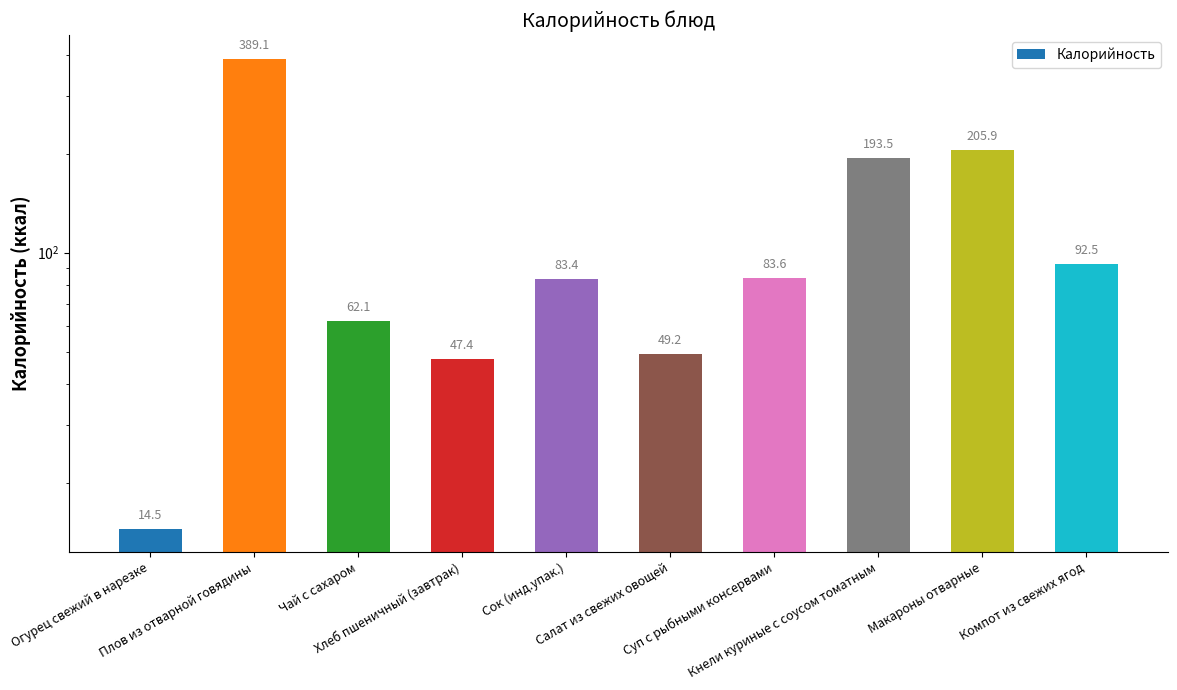

What is the label of the 4th bar from the right?

Суп с рыбными консервами